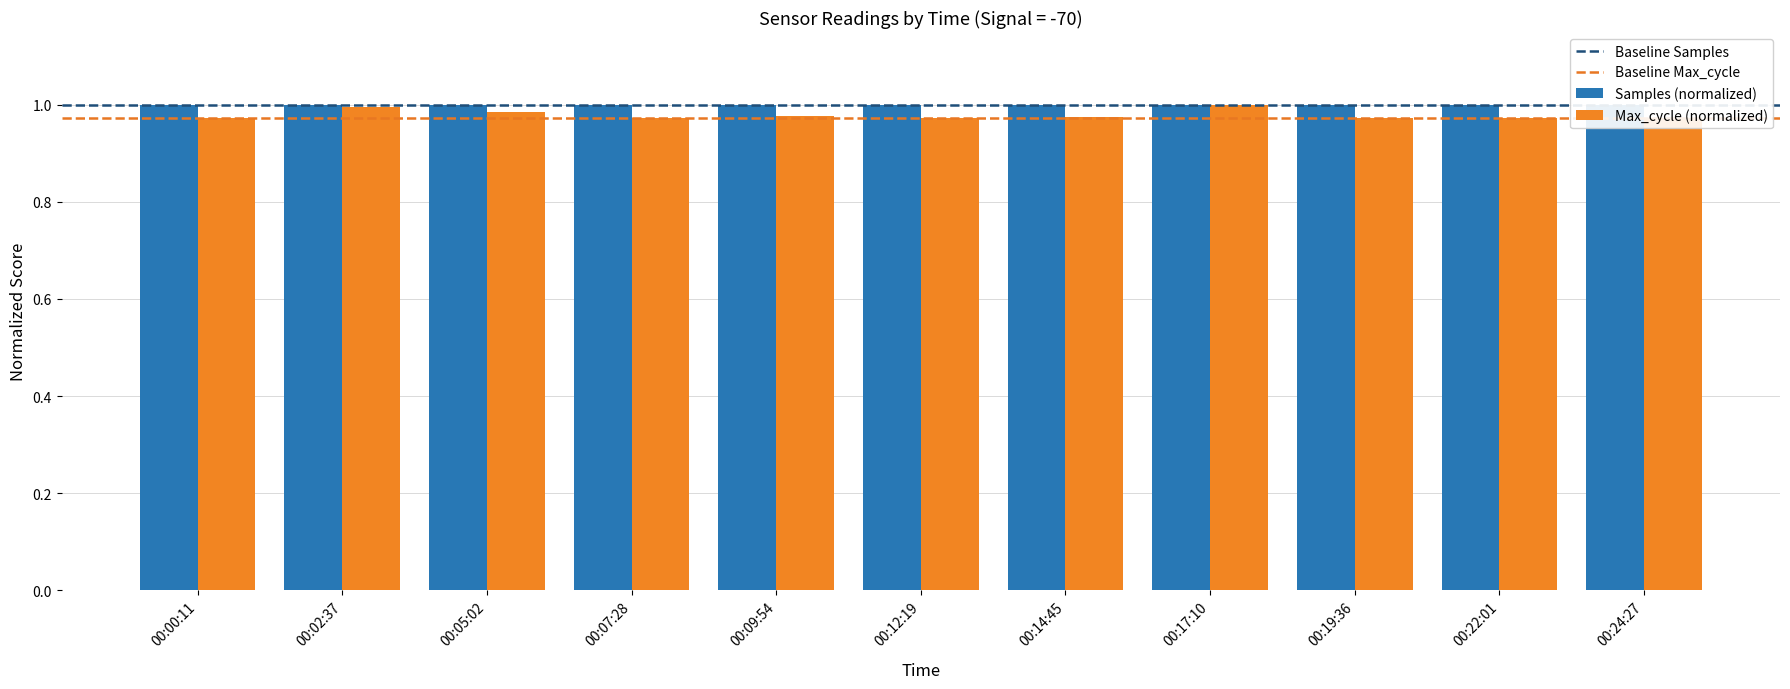

Does the chart contain any negative values?

No